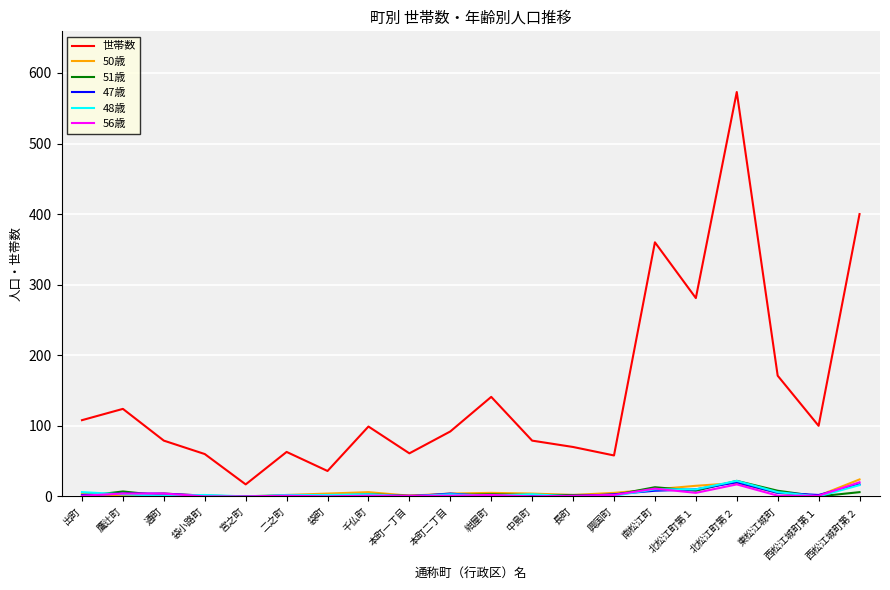

At which category is the sum across all series the highest?

北松江町第２